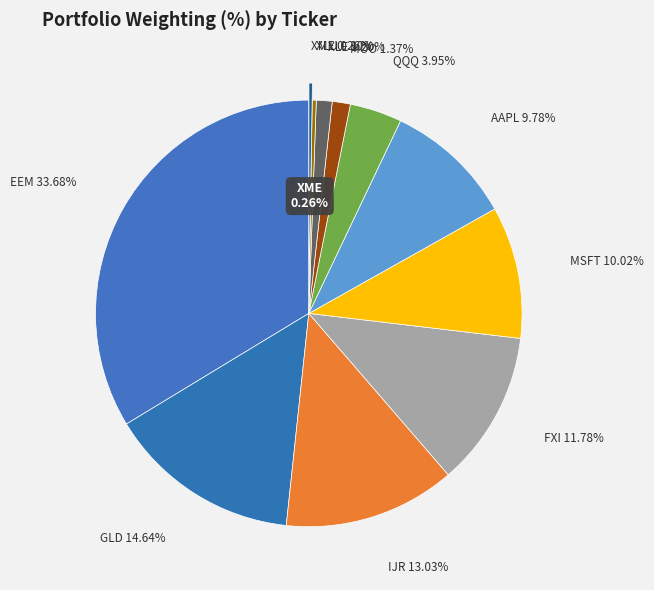

Count the number of slices in the pie.

11